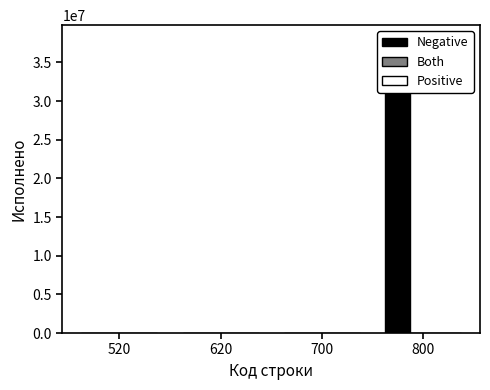

Reading left to right, list all the values displayed in this chart.

Negative: 520=0.0	620=0.0	700=0.0	800=37911318.0
Both: 520=0.0	620=0.0	700=0.0	800=0.0
Positive: 520=0.0	620=0.0	700=0.0	800=0.0